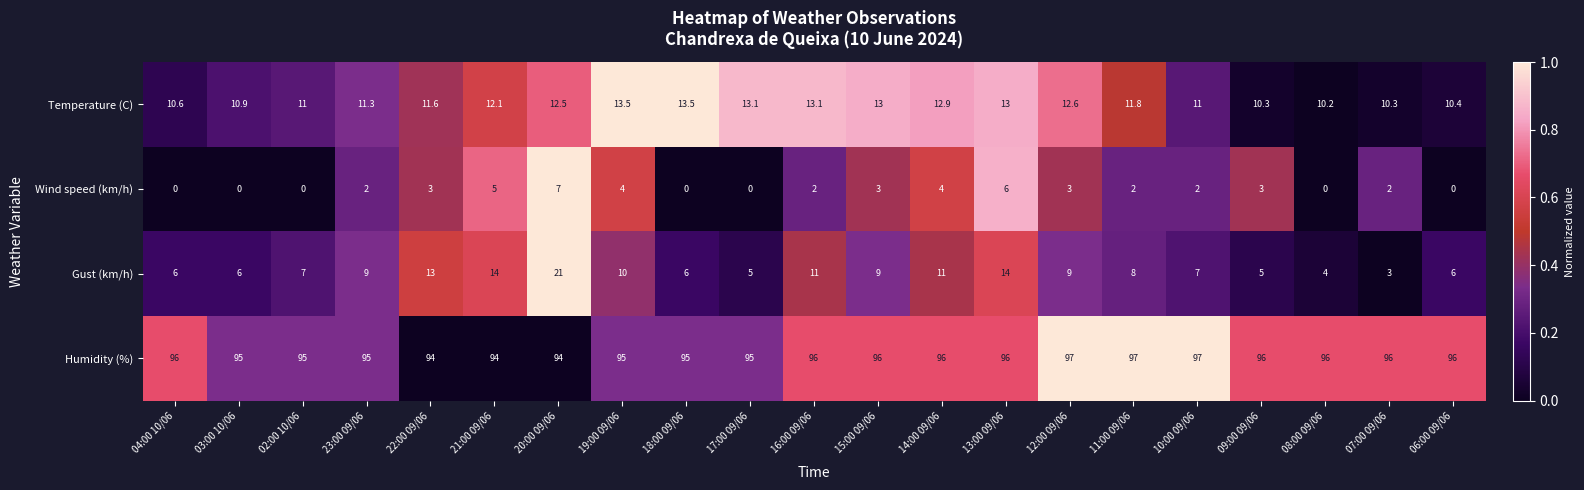

The value of Humidity (%) at 11:00 09/06 is 149.1. True or false?

False